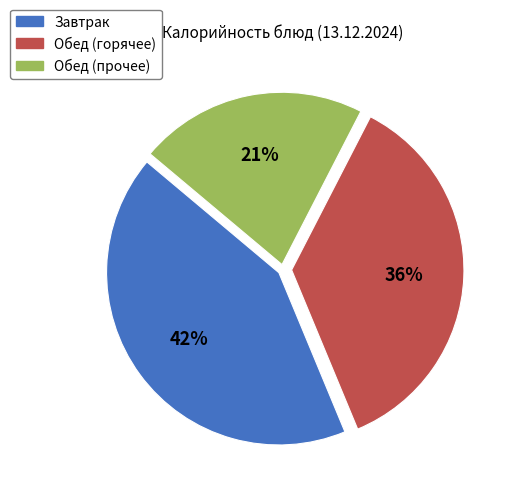

Combined, do Завтрак and Обед (прочее) account for over 50%?

Yes